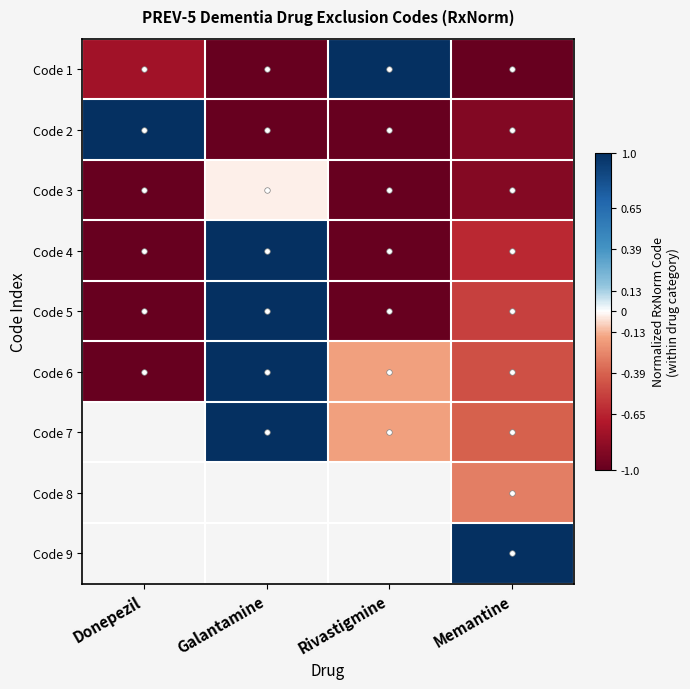

At Donepezil, list the series in order from largest to smallest.

Code 2, Code 1, Code 6, Code 7, Code 8, Code 9, Code 5, Code 4, Code 3